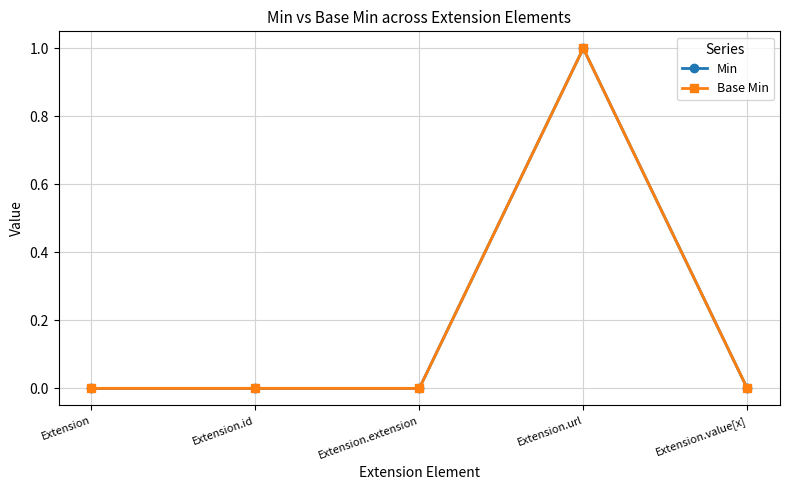

Reading left to right, what are all the values shown in this chart?

Min: 0	0	0	1	0
Base Min: 0	0	0	1	0